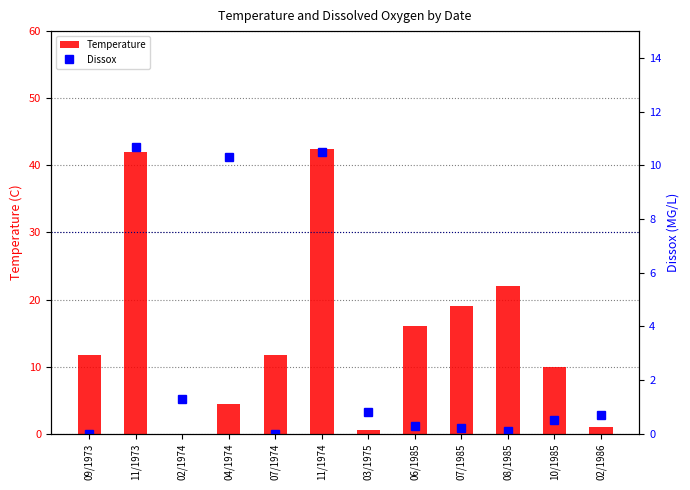

Is the value of Temperature at 11/1973 greater than the value of Dissox at 04/1974?

Yes